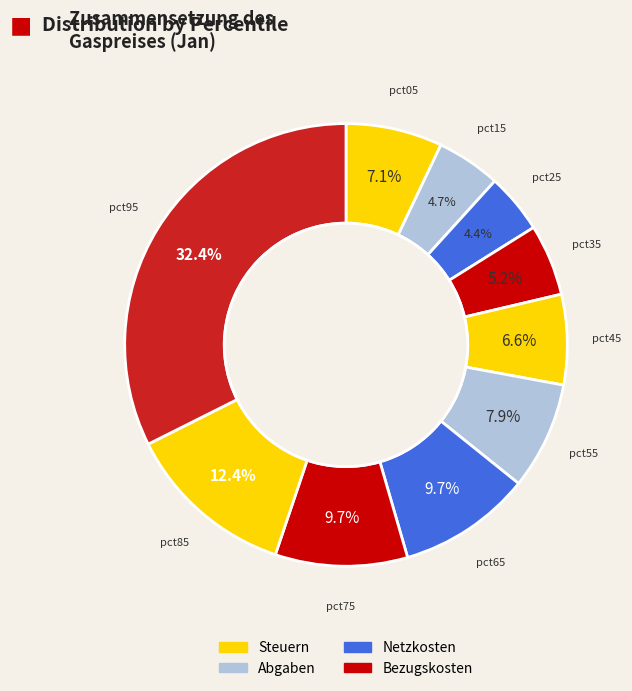

What percentage is the pct65 slice, to the nearest percent?

10%